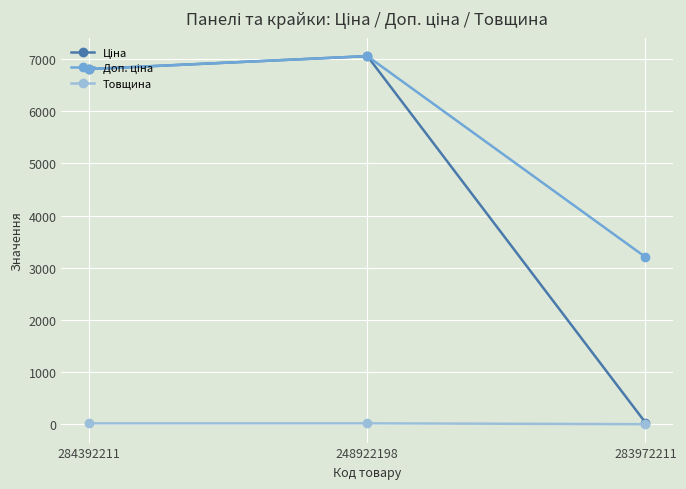

At which category is the sum across all series the highest?

248922198